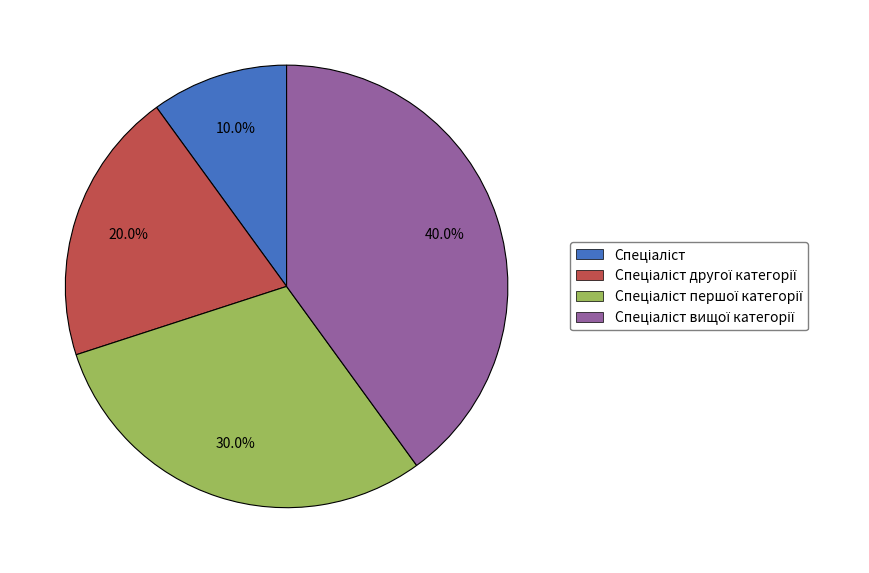

Is there a majority slice in this chart?

No